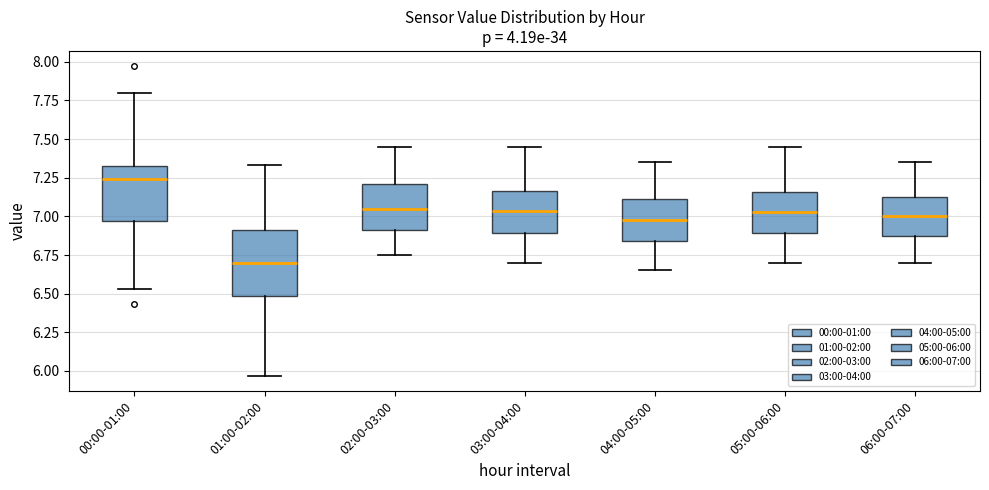

Reading left to right, transcribe this box plot: for each box, give where its median line is, the range the box spans, and where its two whiskers end, as read against the y-axis. The values are not printed on the chart, so give them approximately, as read against the axis.

00:00-01:00: median 7.25, box 6.95 to 7.35, whiskers 6.55 to 7.80
01:00-02:00: median 6.70, box 6.50 to 6.90, whiskers 5.95 to 7.35
02:00-03:00: median 7.05, box 6.90 to 7.20, whiskers 6.75 to 7.45
03:00-04:00: median 7.05, box 6.90 to 7.15, whiskers 6.70 to 7.45
04:00-05:00: median 7.00, box 6.85 to 7.10, whiskers 6.65 to 7.35
05:00-06:00: median 7.05, box 6.90 to 7.15, whiskers 6.70 to 7.45
06:00-07:00: median 7.00, box 6.85 to 7.15, whiskers 6.70 to 7.35